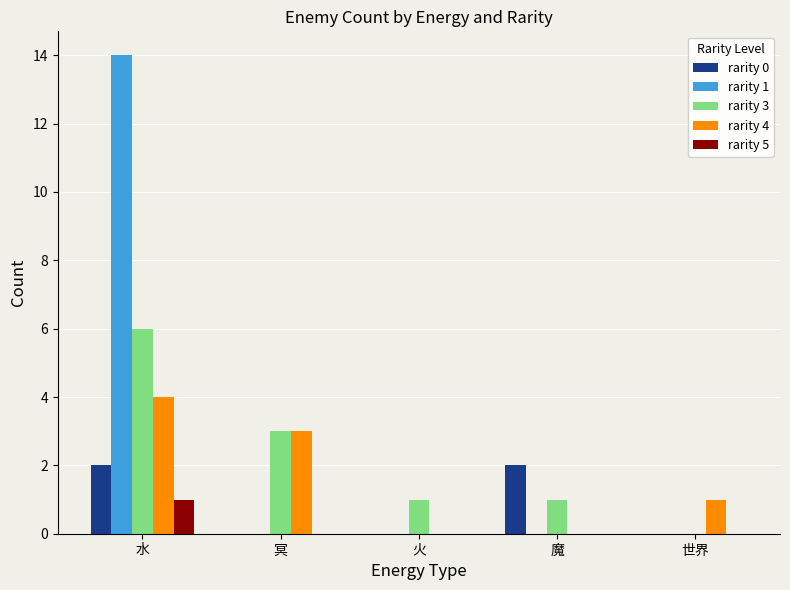

Which series has the largest total across all categories?

rarity 1